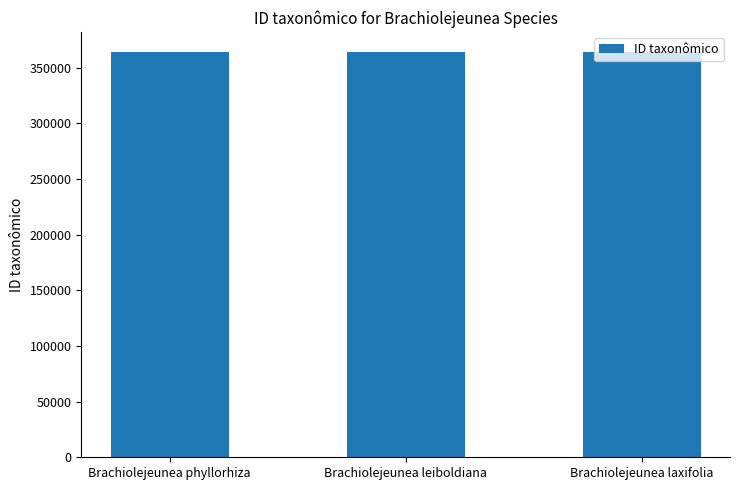

What is the approximate value at Brachiolejeunea laxifolia?

364096